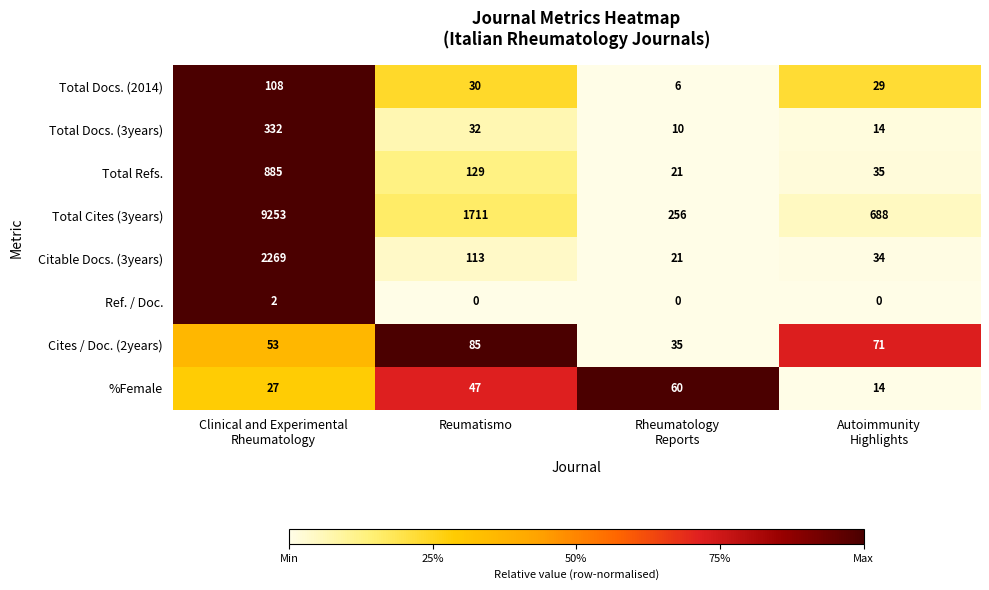

How many data points does each series have?

4